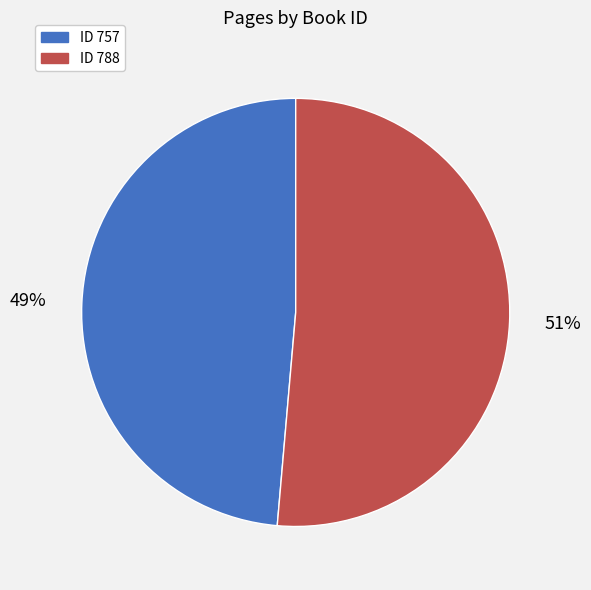

How many slices are in this pie chart?

2